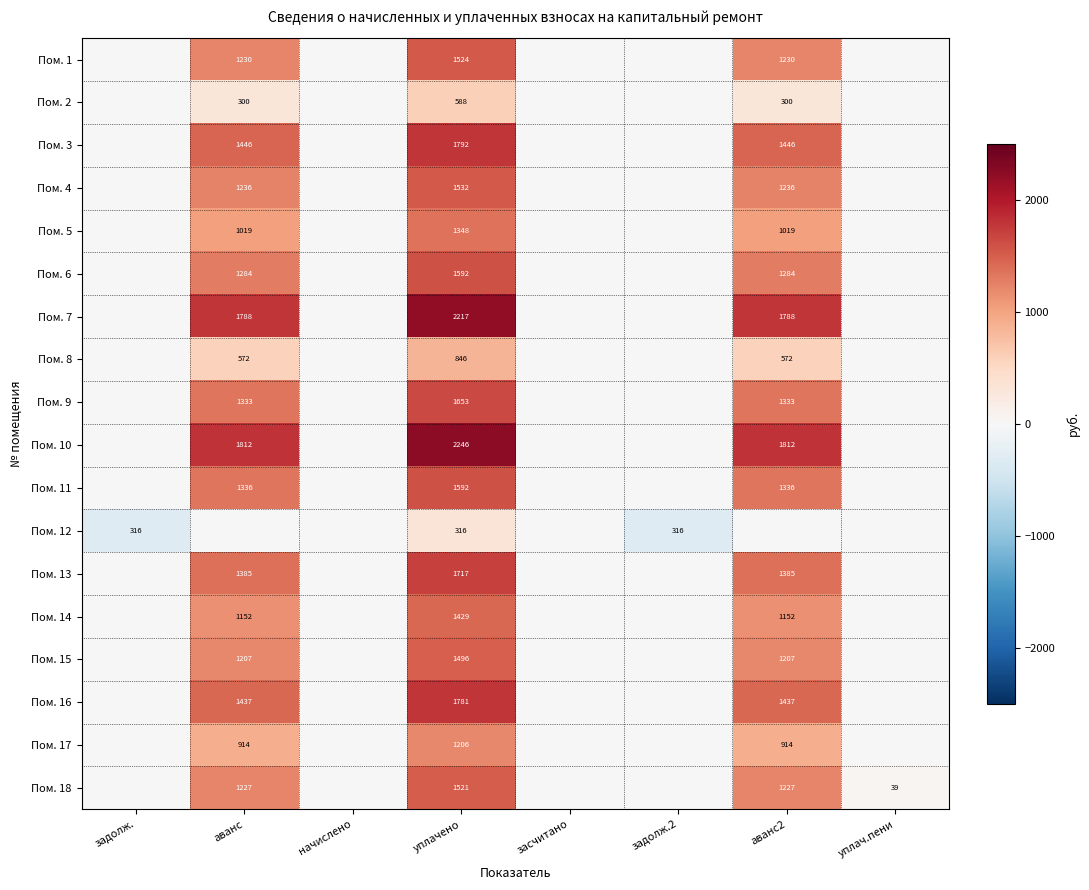

Is it true that Пом. 11 equals 1592 at уплачено?

True